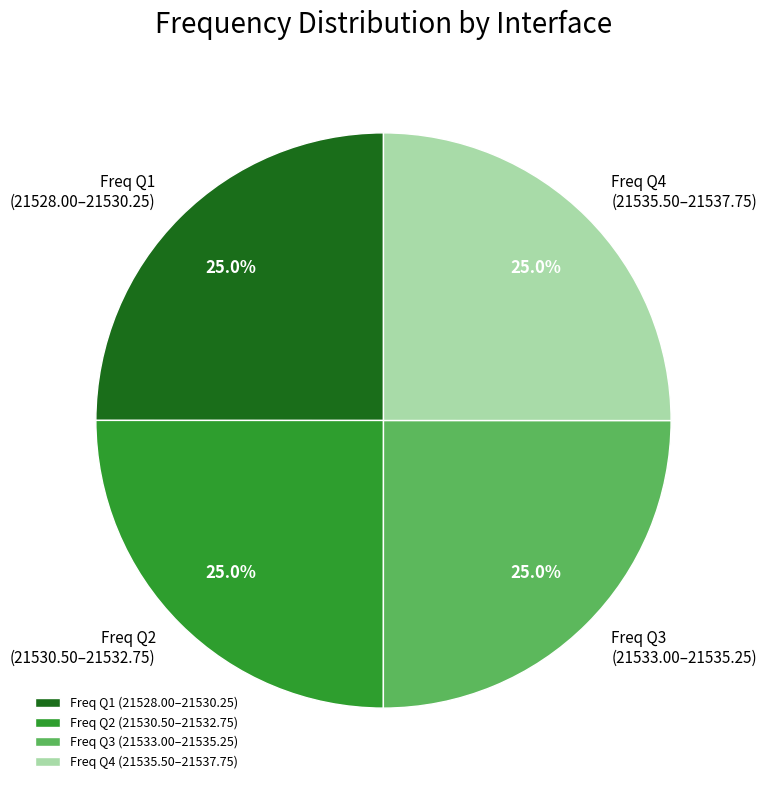

What is the ratio of the value at Freq Q2 (21530.50–21532.75) to the value at Freq Q1 (21528.00–21530.25)?

1.0